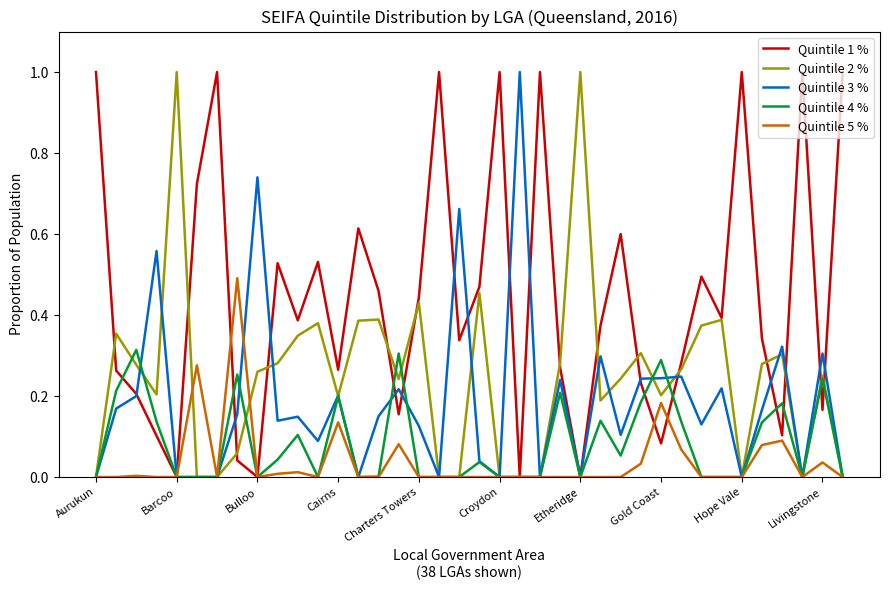

In Quintile 2 %, how many points are higher than both neighbors (excluding endpoints)?

11